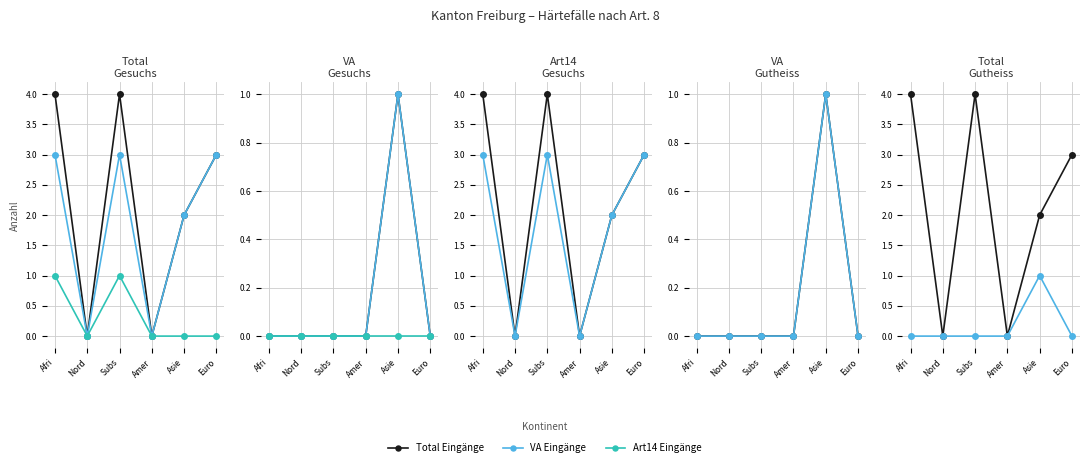

Read the Regelungen Art14 Gesuchs-eingänge value at Subs.

1